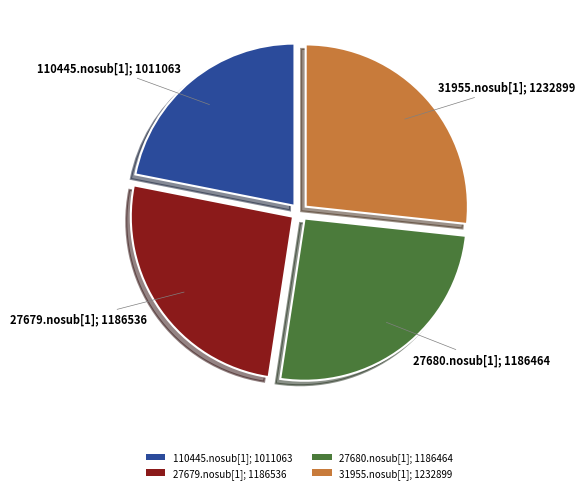

Do 27679.nosub[1] and 27680.nosub[1] together represent more than half of the pie?

Yes